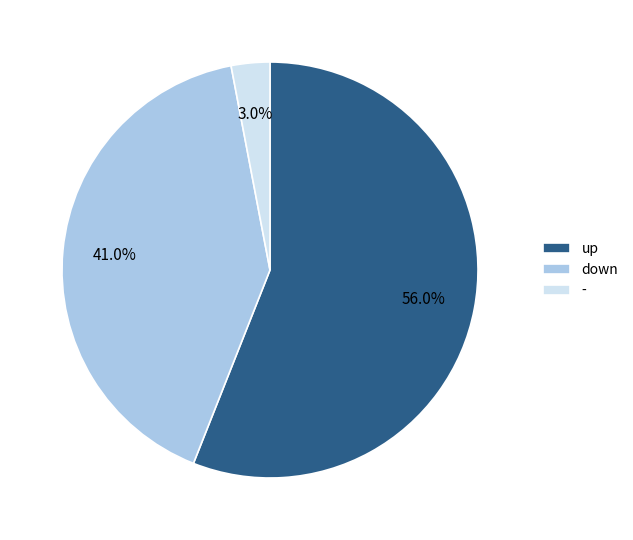

Which category has the biggest portion of the pie?

up